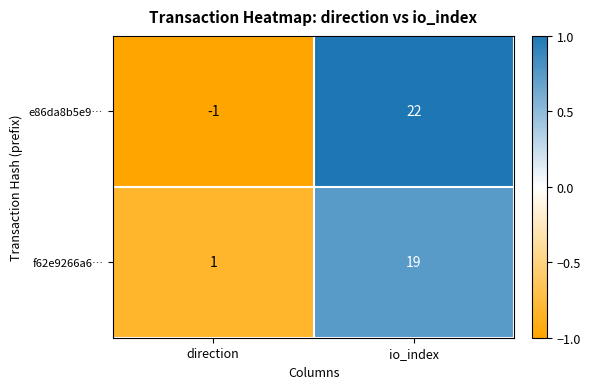

What is the difference between the e86da8b5e9… values at io_index and direction?

23